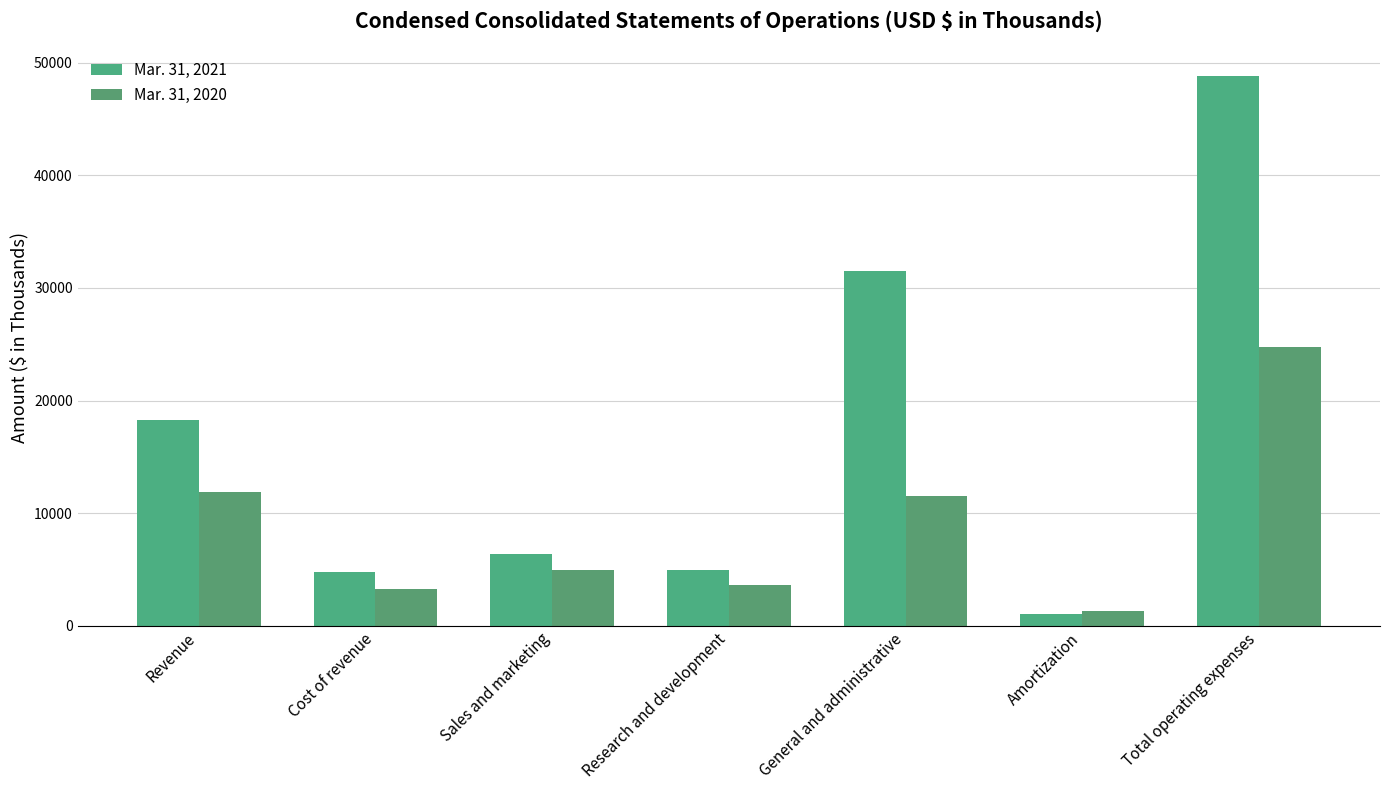

At which label is Mar. 31, 2021 closest to 24954?

General and administrative